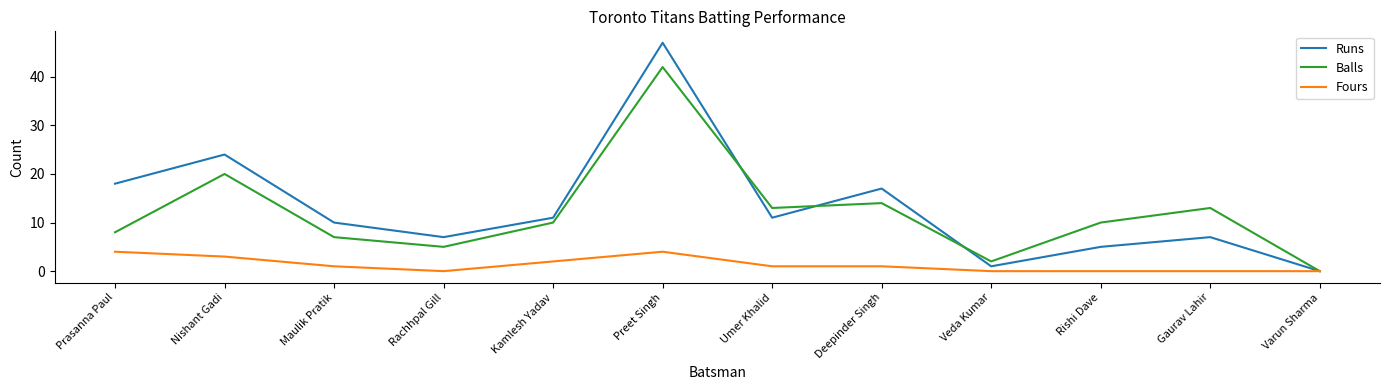

Does the chart display data point markers on the line(s)?

No